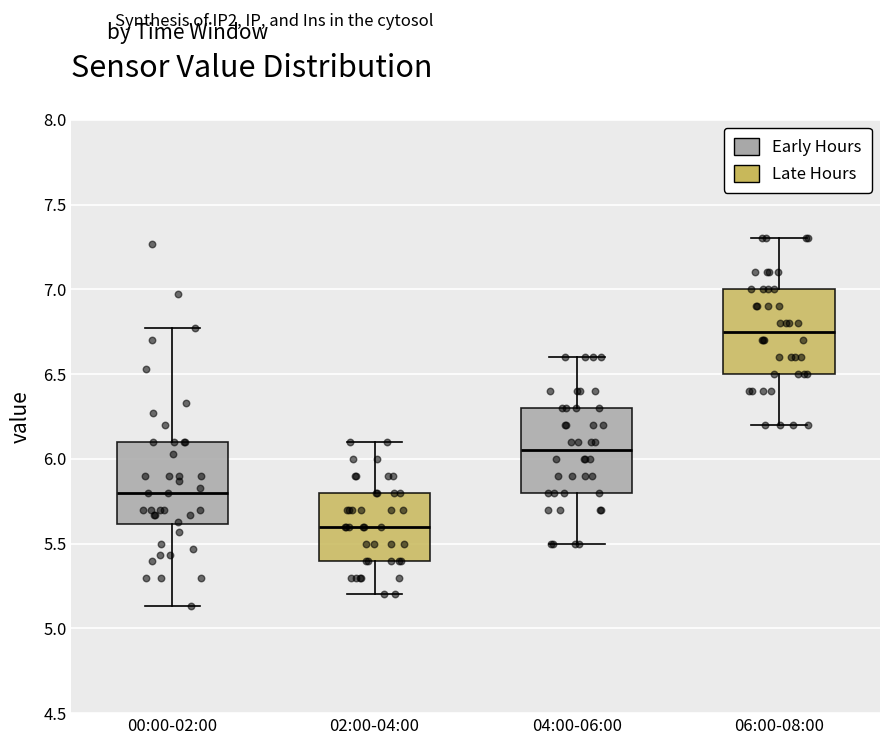

Reading left to right, read every box against the y-axis: the position of its median line, the range the box covers, and the ends of its whiskers. The values are not printed on the chart, so give them approximately, as read against the axis.

00:00-02:00: median 5.80, box 5.60 to 6.10, whiskers 5.15 to 6.75
02:00-04:00: median 5.60, box 5.40 to 5.80, whiskers 5.20 to 6.10
04:00-06:00: median 6.05, box 5.80 to 6.30, whiskers 5.50 to 6.60
06:00-08:00: median 6.75, box 6.50 to 7.00, whiskers 6.20 to 7.30